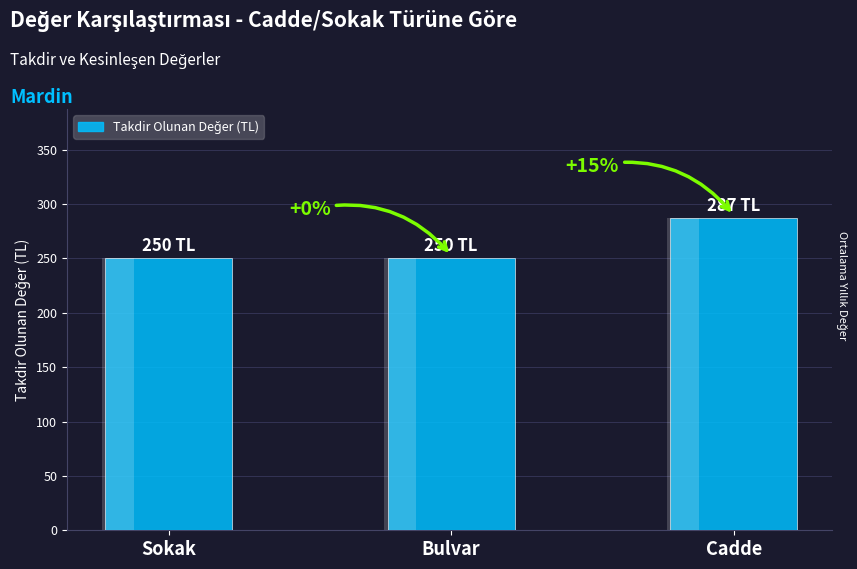

List the labels in order of value, largest first.

Cadde, Sokak, Bulvar